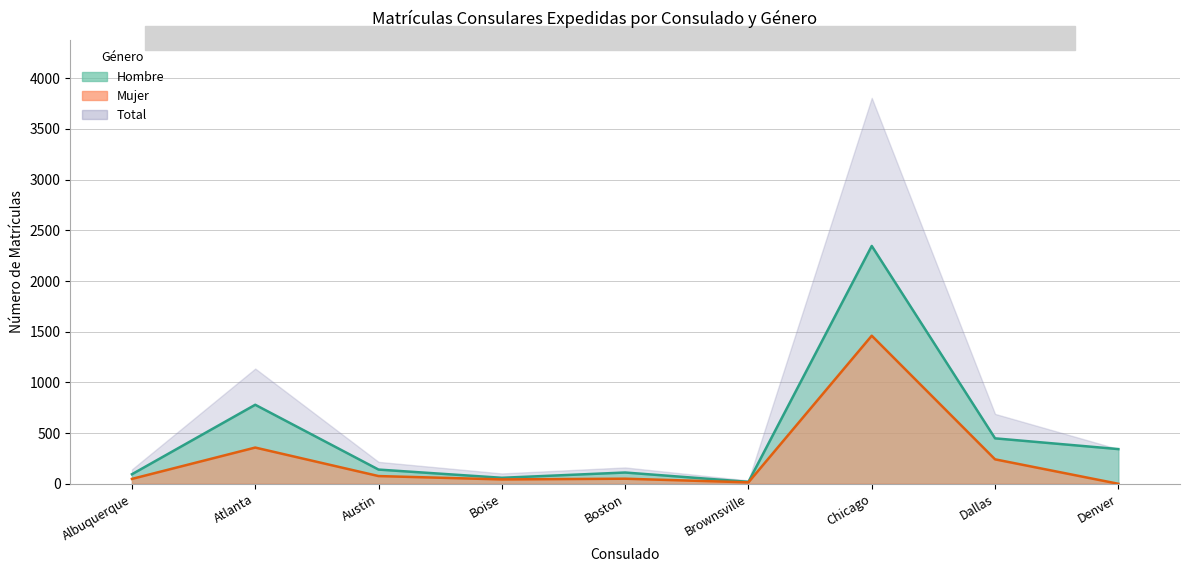

What is the difference between the maximum and minimum values in the mujer series?

1460